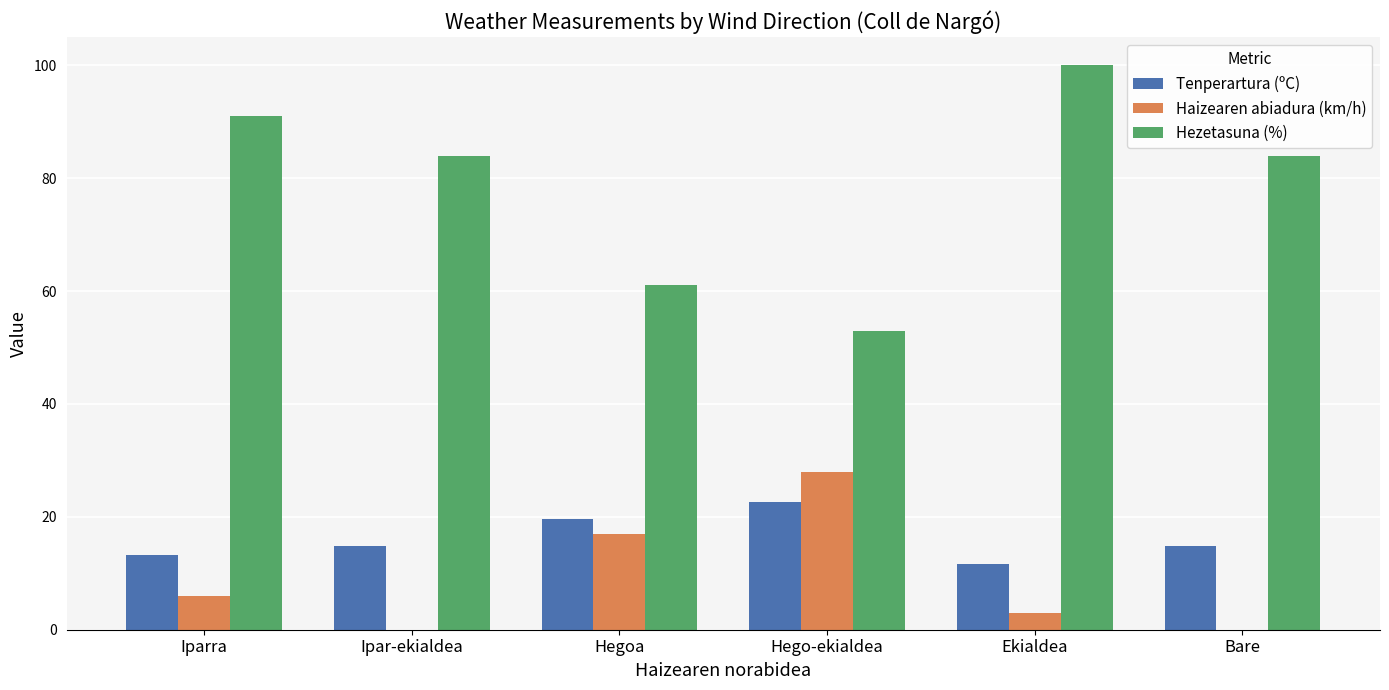

How many groups of bars are there?

6